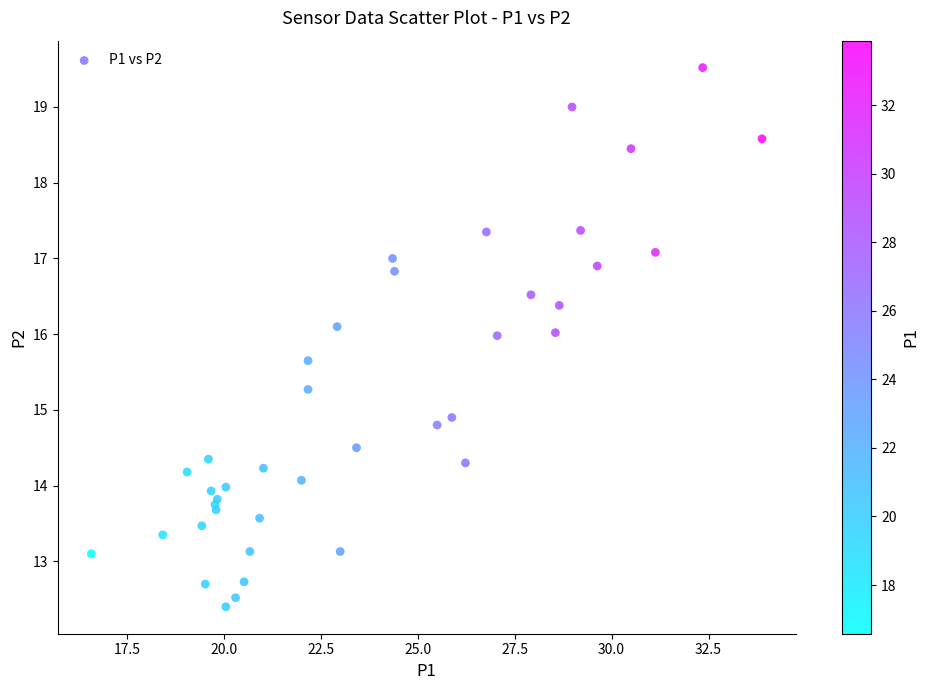

What Y value in the scatter plot is closest to 15?

14.9